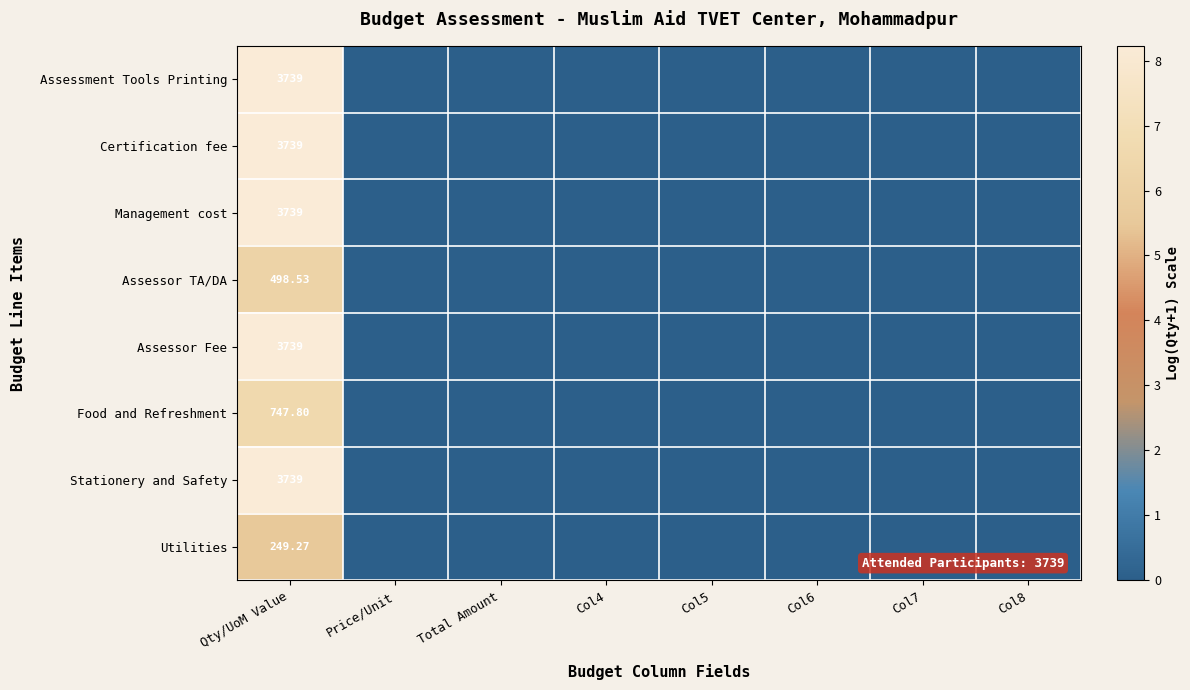

The value of Utilities at Col5 is -3.3. True or false?

False